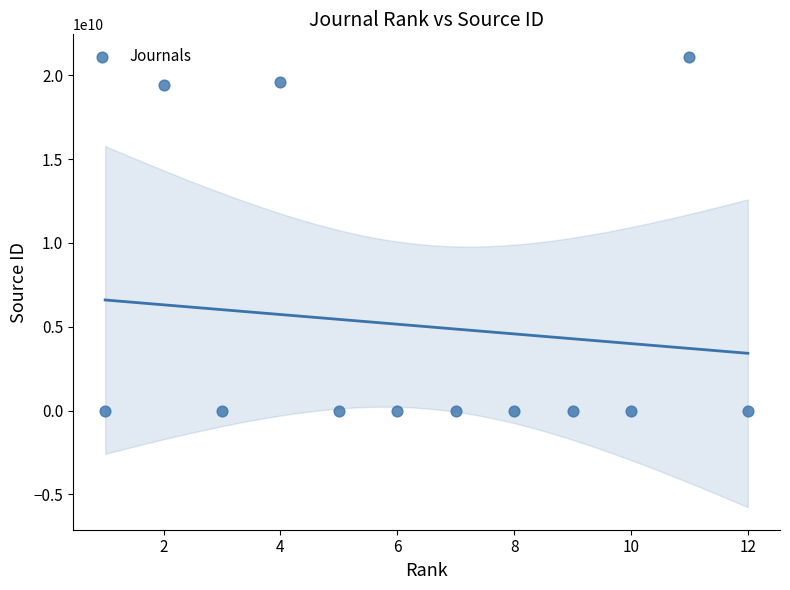

What is the average Y value?

5008485017